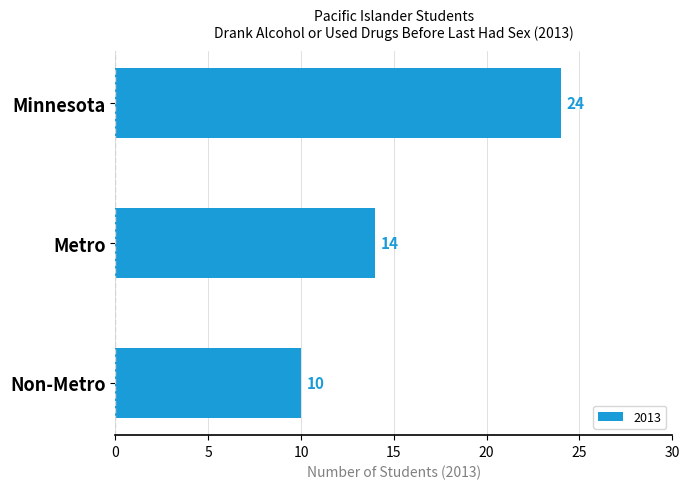

Rank the categories by value from highest to lowest.

Minnesota, Metro, Non-Metro